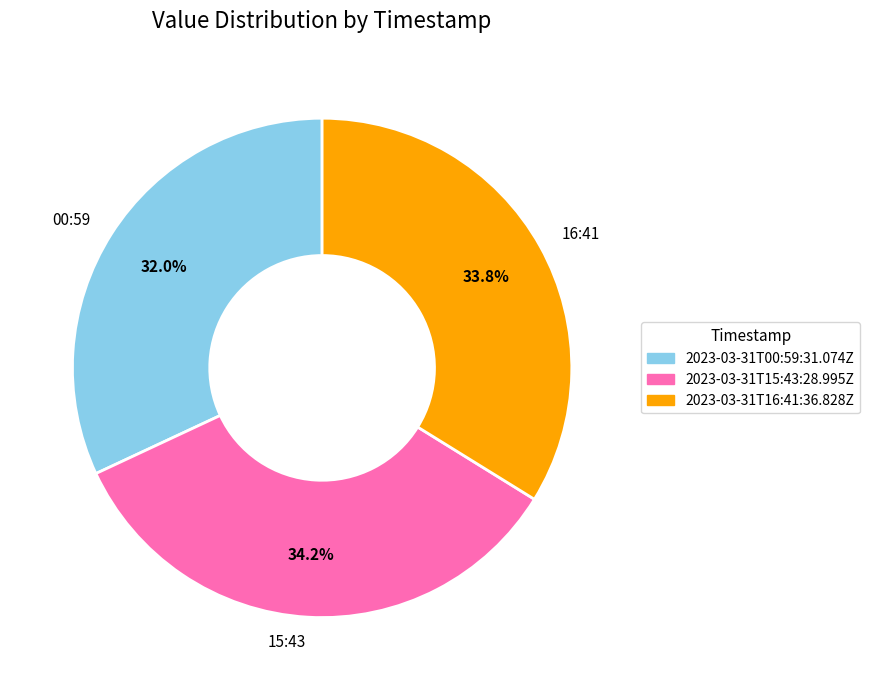

Does 16:41 account for over 50% of the chart?

No